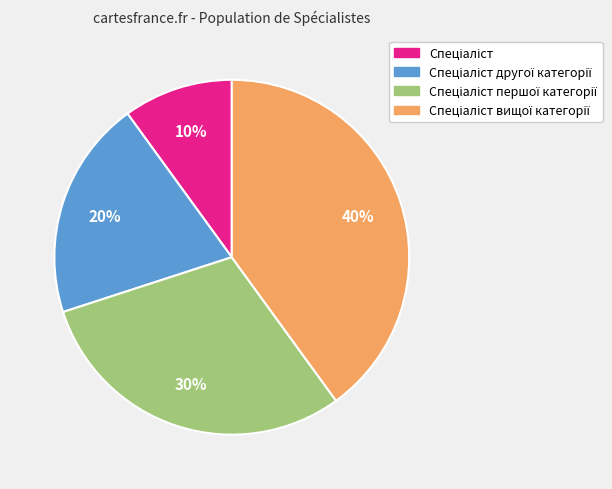

Is there any slice that represents more than half of the pie?

No